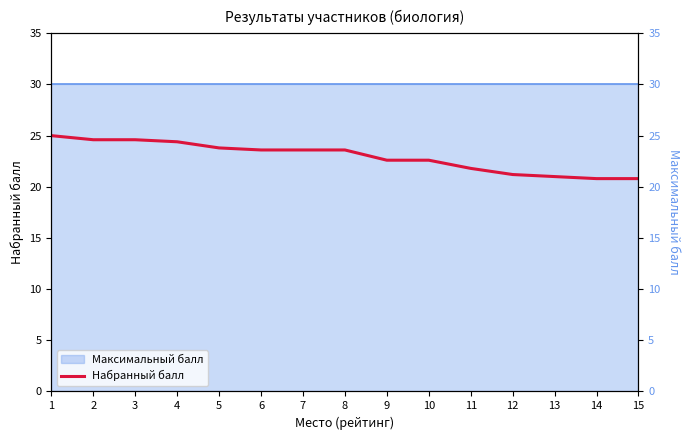

How many lines are shown in the chart?

1